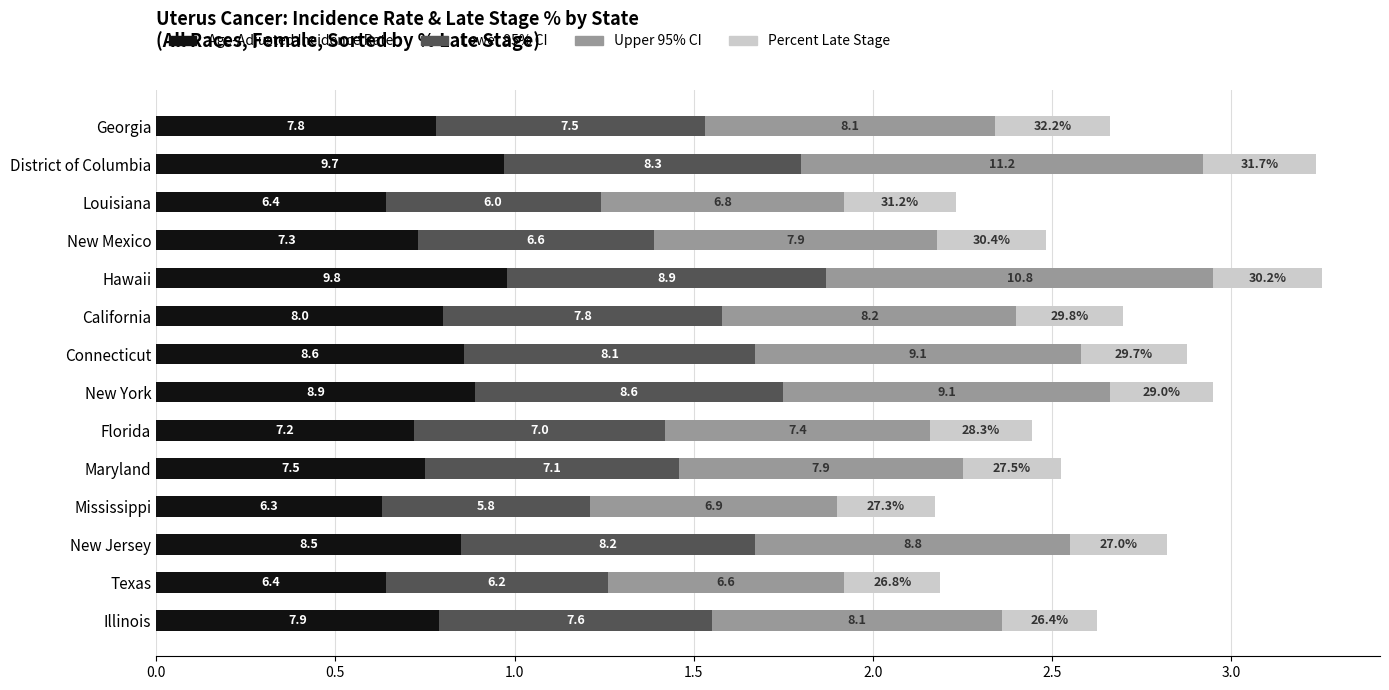

What are all the series names shown in the legend?

Age-Adjusted Incidence Rate, Lower 95% CI, Upper 95% CI, Percent Late Stage